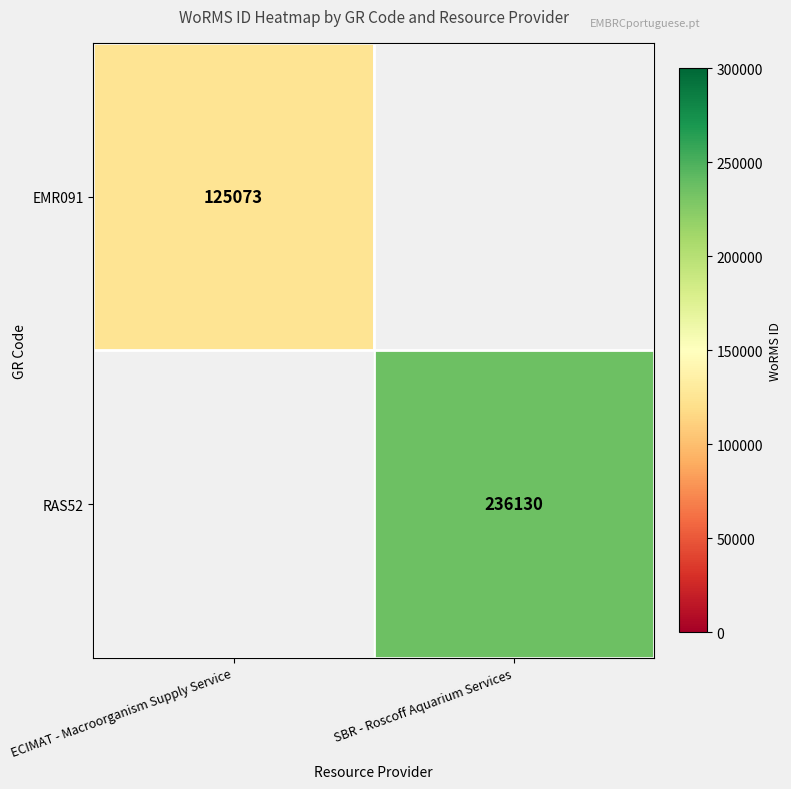

The EMR091 series shows 36454 at ECIMAT - Macroorganism Supply Service. True or false?

False